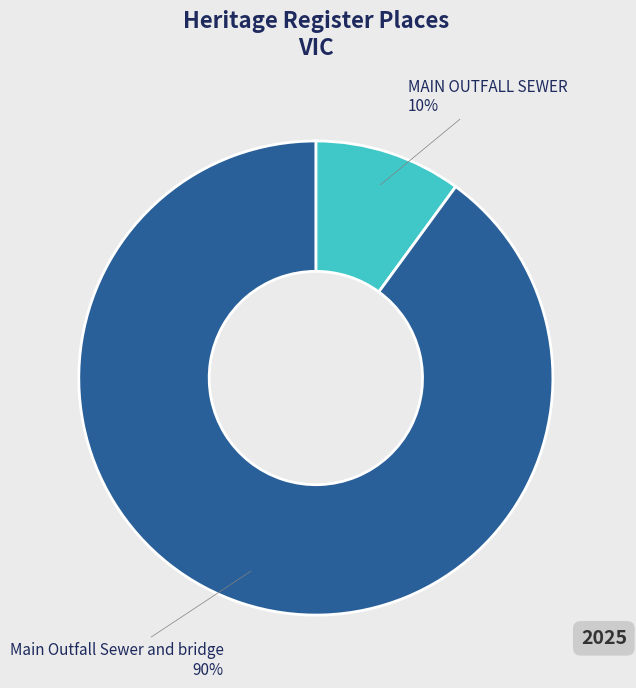

To the nearest percent, what percentage of the pie is MAIN OUTFALL SEWER?

10%